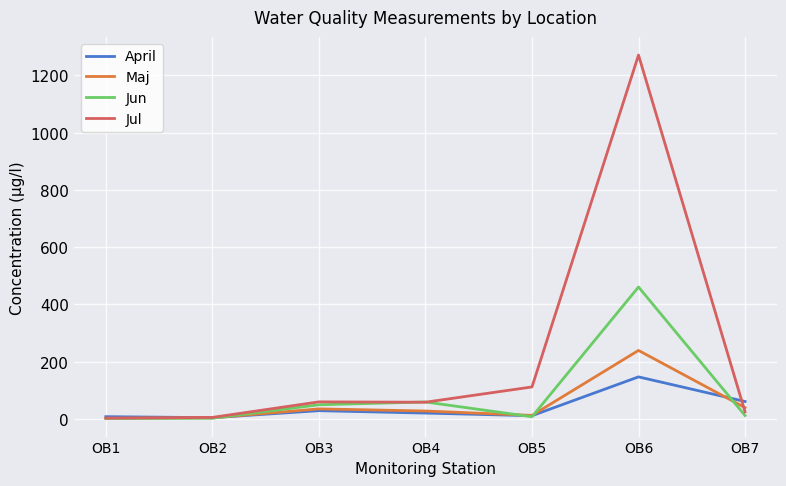

At which label does April reach its peak?

OB6